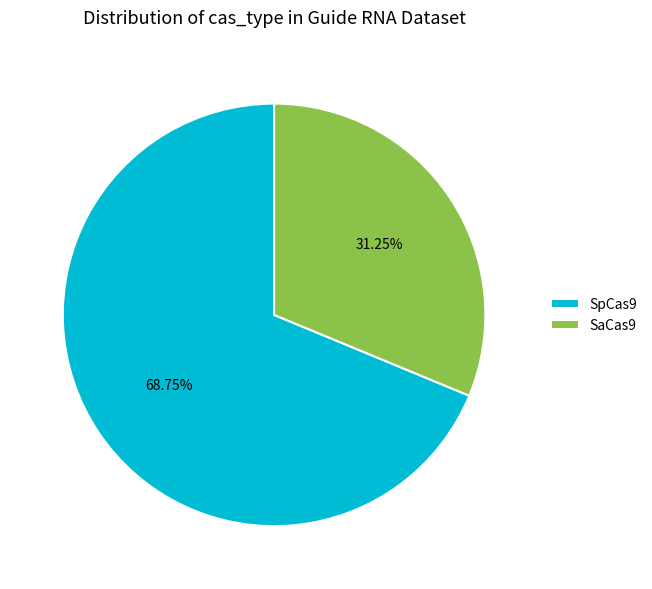

Is the sum of SaCas9 and SpCas9 greater than half?

Yes